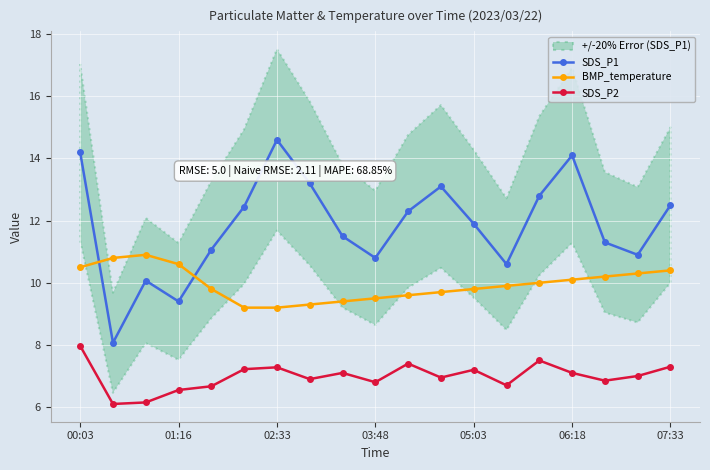

How many times do BMP_temperature and SDS_P1 cross each other?

2